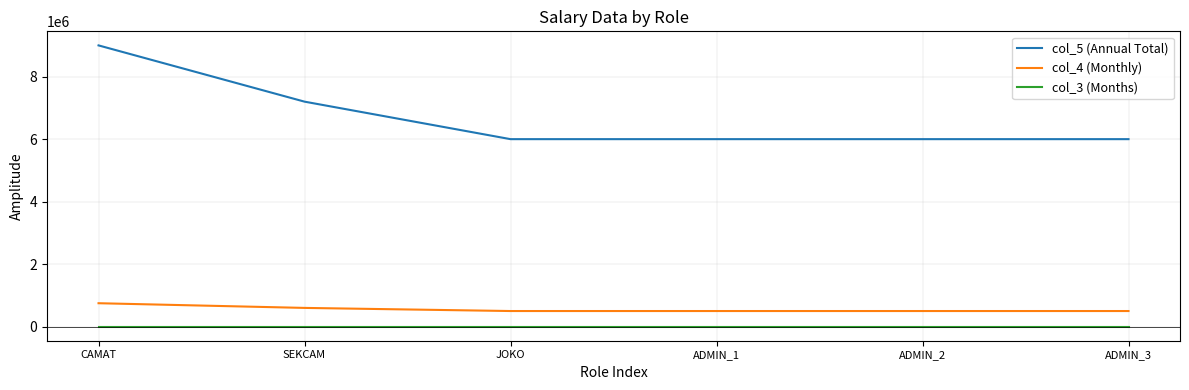

What is the difference between the col_4 (Monthly) values at ADMIN_2 and SEKCAM?

100000